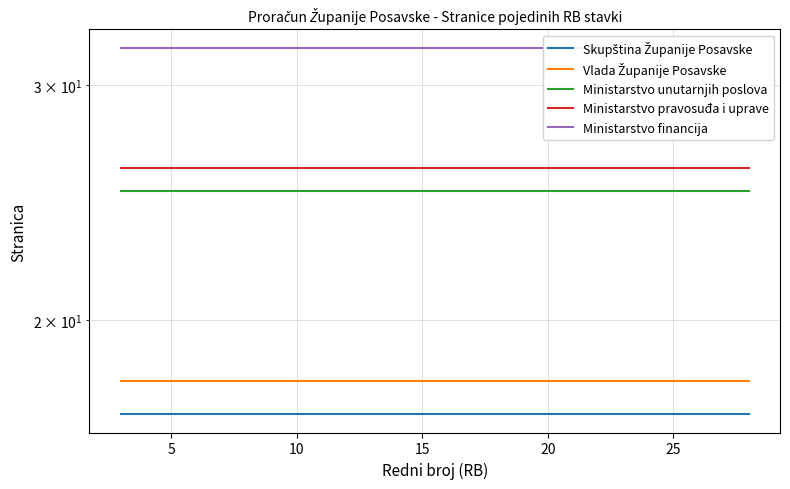

What is the value of the Ministarstvo pravosuđa i uprave point at the 1st from the left?

26